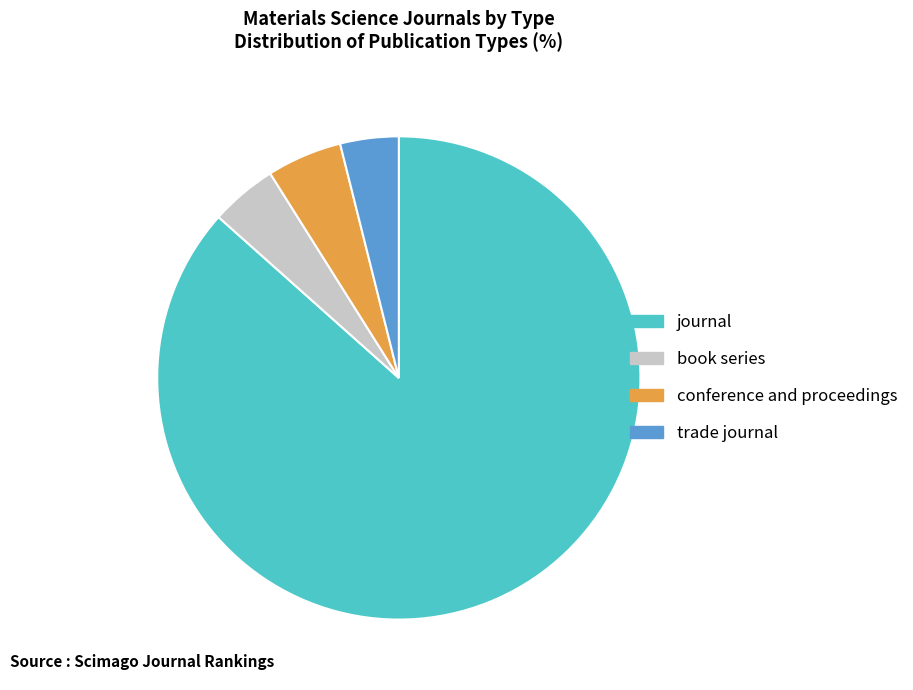

Between book series and conference and proceedings, which is larger?

conference and proceedings